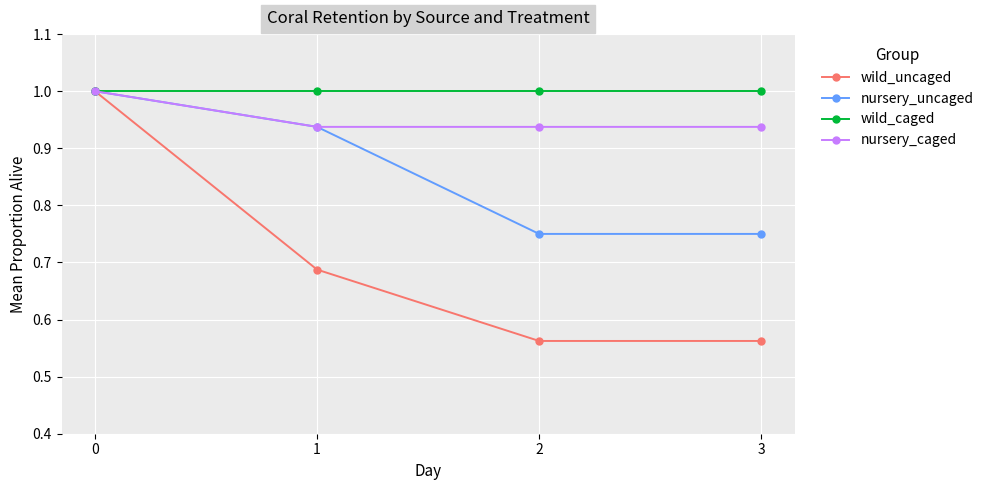

What are all the series names shown in the legend?

wild_uncaged, nursery_uncaged, wild_caged, nursery_caged